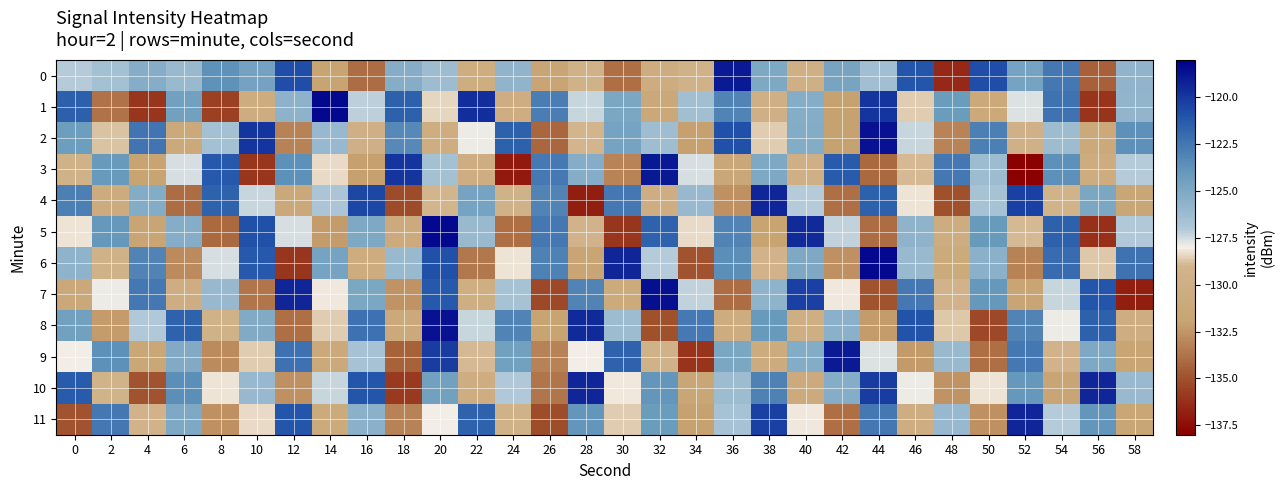

Count the number of categories in the chart.

30